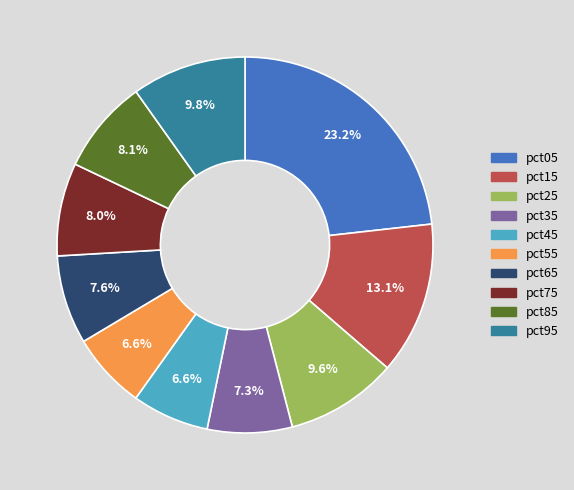

Count the number of slices in the pie.

10